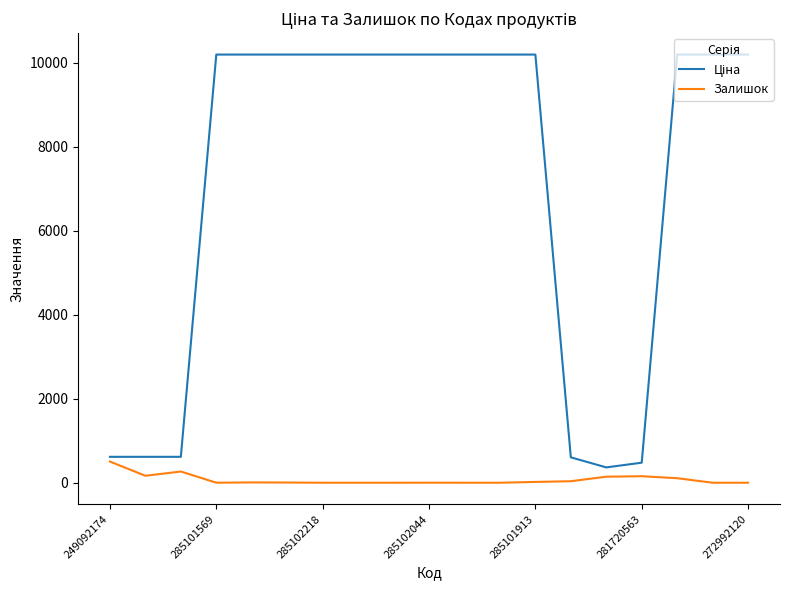

What is the difference between the maximum and minimum values in the Залишок series?

504.0